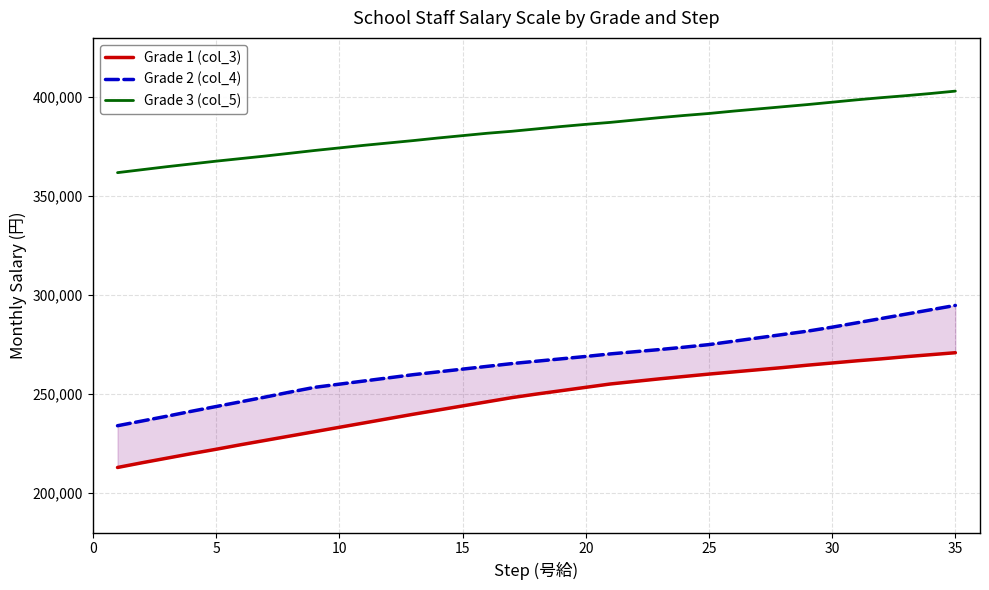

What is the maximum value for Grade 3 (col_5)?

403100